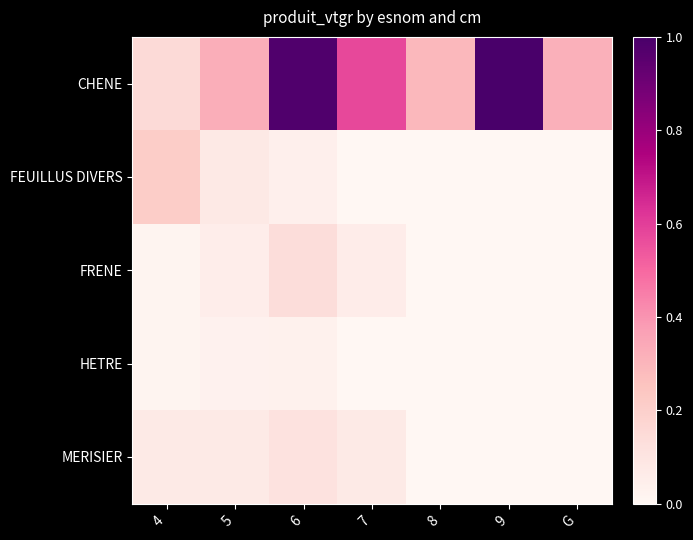

Rank the series by their maximum value, from highest to lowest.

CHENE, FEUILLUS DIVERS, FRENE, MERISIER, HETRE